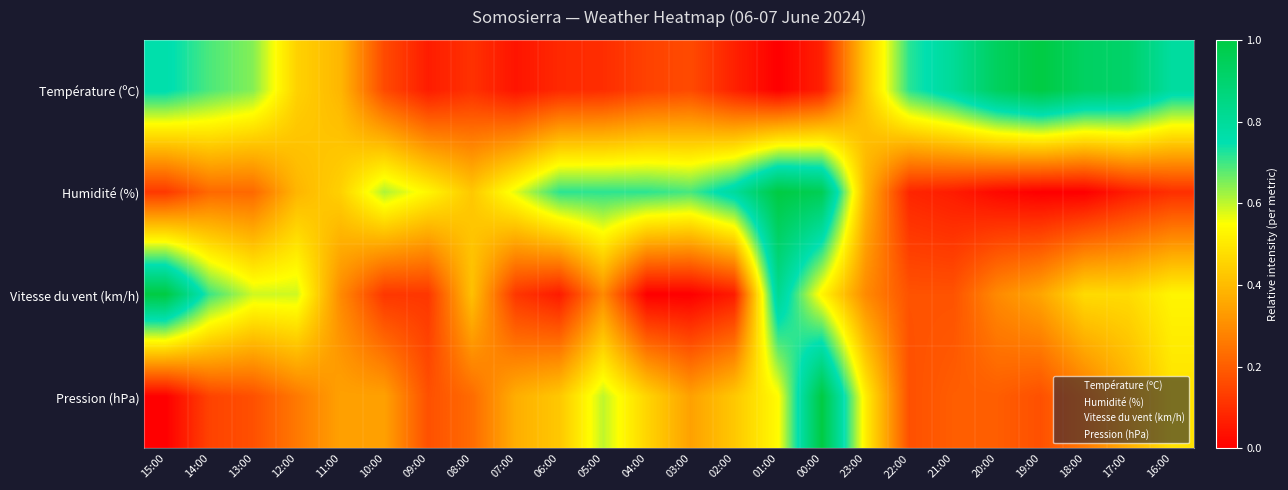

Reading left to right, transcribe all the data shown in this chart.

Température (ºC): 15:00=0.8	14:00=0.7	13:00=0.6	12:00=0.5	11:00=0.4	10:00=0.2	09:00=0.1	08:00=0.1	07:00=0.0	06:00=0.1	05:00=0.1	04:00=0.1	03:00=0.2	02:00=0.1	01:00=0.0	00:00=0.1	23:00=0.4	22:00=0.7	21:00=0.8	20:00=0.9	19:00=1.0	18:00=0.9	17:00=0.9	16:00=0.8
Humidité (%): 15:00=0.1	14:00=0.2	13:00=0.2	12:00=0.4	11:00=0.4	10:00=0.6	09:00=0.5	08:00=0.4	07:00=0.6	06:00=0.7	05:00=0.7	04:00=0.7	03:00=0.7	02:00=0.8	01:00=1.0	00:00=1.0	23:00=0.4	22:00=0.1	21:00=0.1	20:00=0.0	19:00=0.0	18:00=0.0	17:00=0.1	16:00=0.1
Vitesse du vent (km/h): 15:00=1.0	14:00=0.7	13:00=0.6	12:00=0.6	11:00=0.3	10:00=0.1	09:00=0.1	08:00=0.4	07:00=0.1	06:00=0.1	05:00=0.3	04:00=0.0	03:00=0.0	02:00=0.1	01:00=0.8	00:00=0.5	23:00=0.3	22:00=0.2	21:00=0.2	20:00=0.3	19:00=0.4	18:00=0.5	17:00=0.5	16:00=0.5
Pression (hPa): 15:00=0.0	14:00=0.1	13:00=0.2	12:00=0.3	11:00=0.3	10:00=0.3	09:00=0.2	08:00=0.2	07:00=0.4	06:00=0.4	05:00=0.6	04:00=0.5	03:00=0.3	02:00=0.4	01:00=0.5	00:00=1.0	23:00=0.5	22:00=0.2	21:00=0.2	20:00=0.2	19:00=0.2	18:00=0.3	17:00=0.4	16:00=0.5